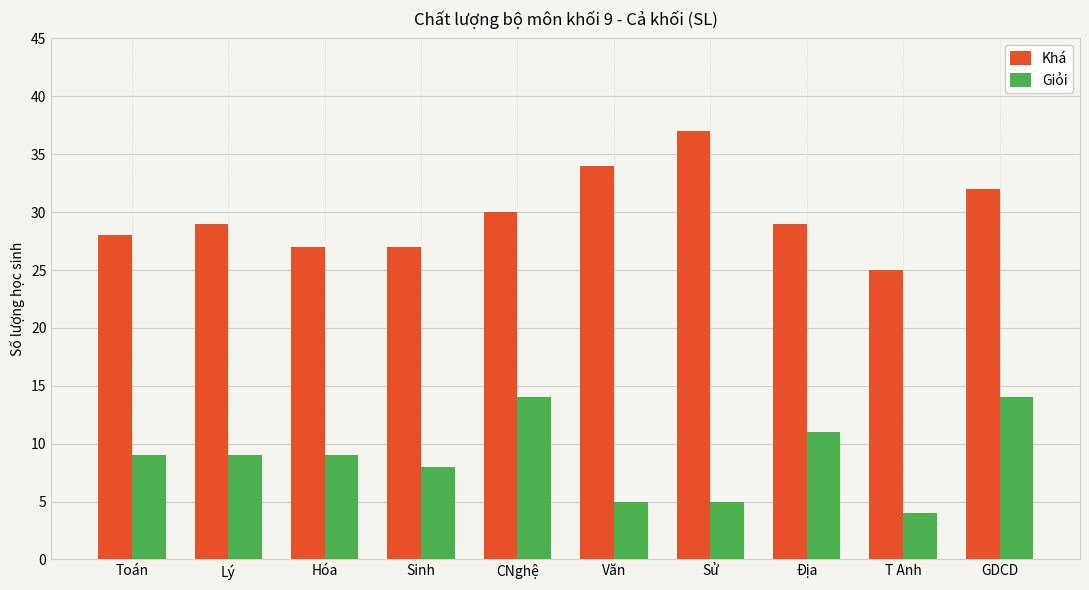

The value of Khá at CNghệ is 30. True or false?

True